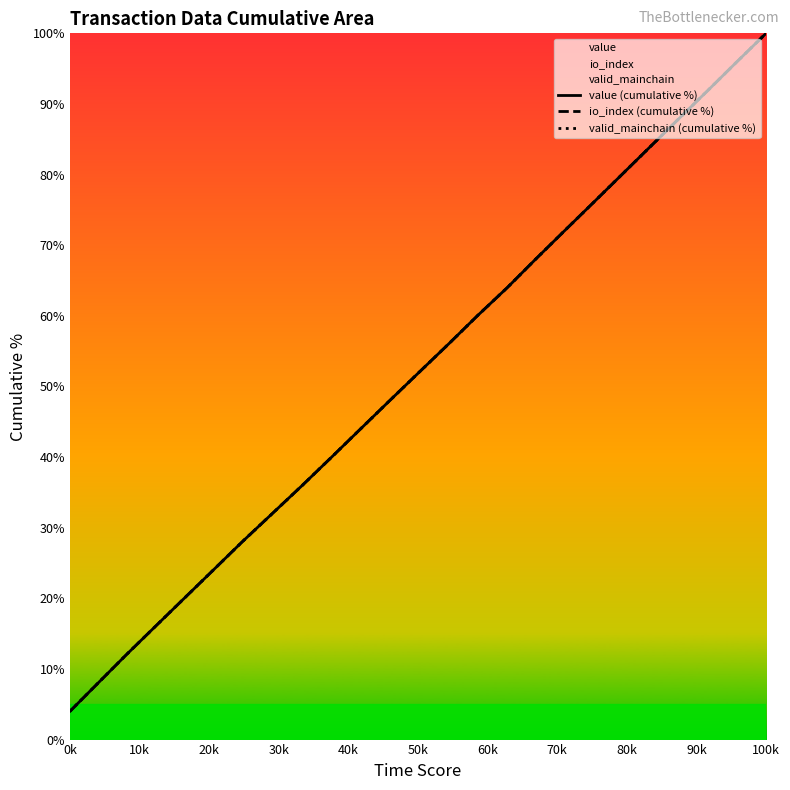

What is the value of the io_index (cumulative %) point at the 7th from the left?

28.0